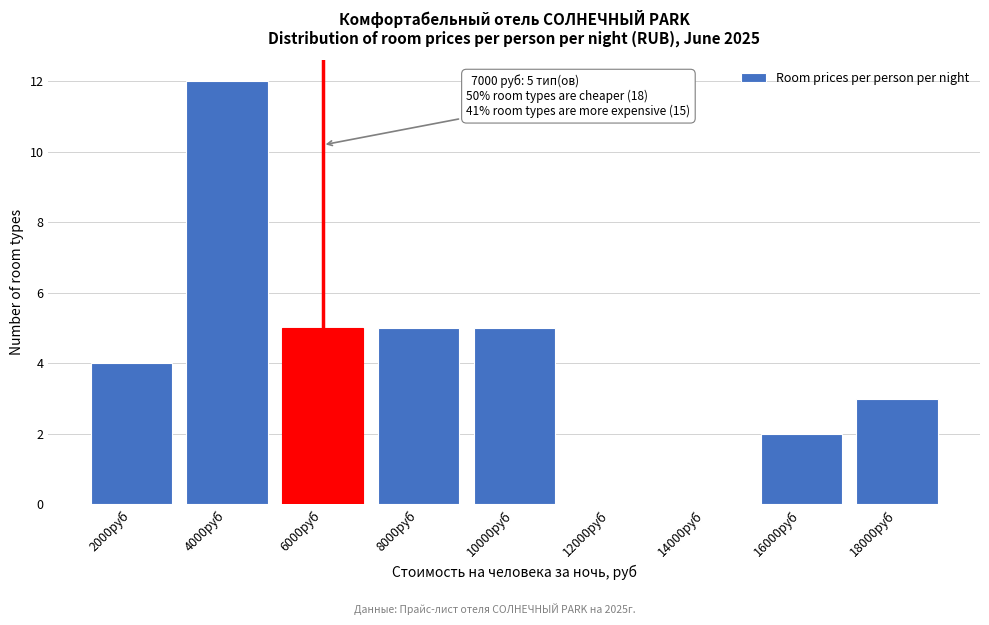

Reading left to right, transcribe all the data shown in this chart.

2000руб=4	4000руб=12	6000руб=5	8000руб=5	10000руб=5	12000руб=0	14000руб=0	16000руб=2	18000руб=3